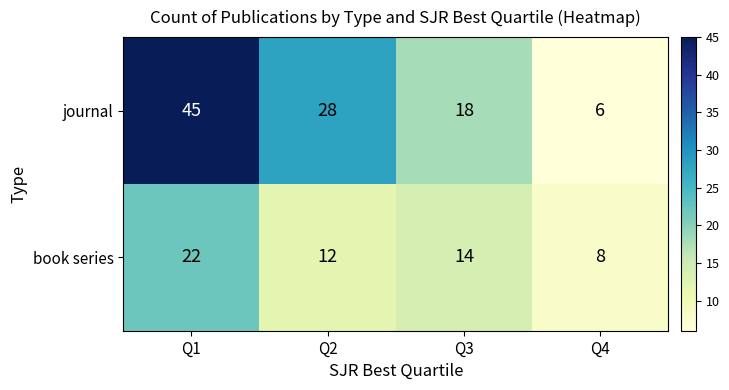

How many categories are shown in the chart?

4